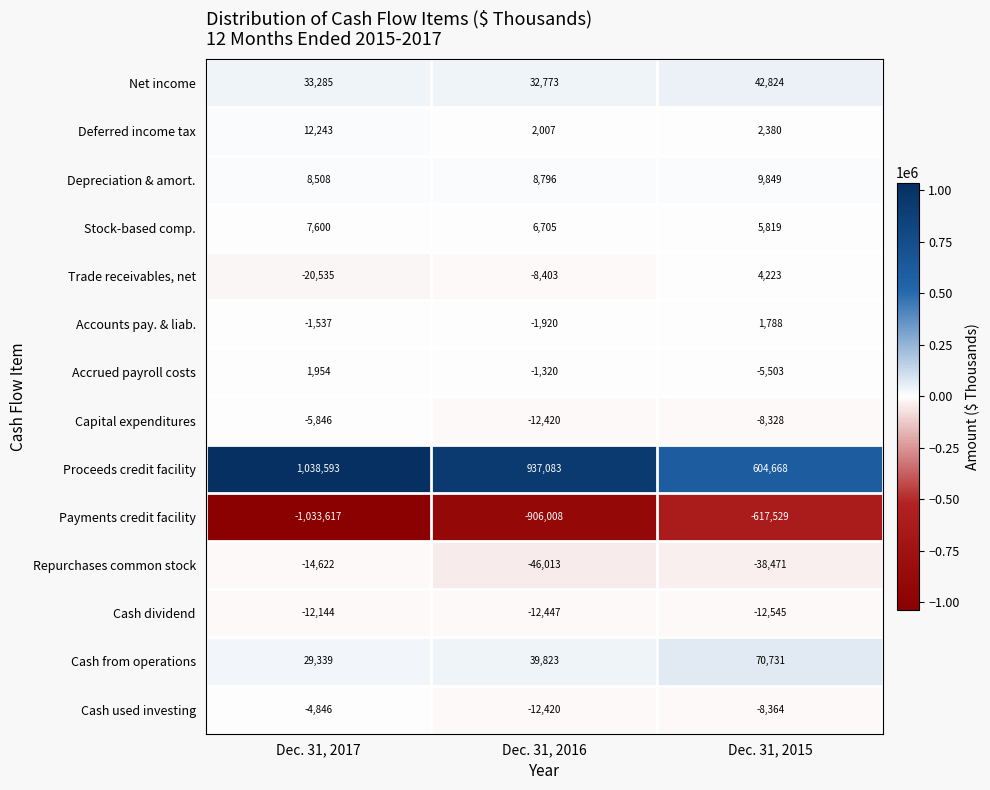

At which label does Accounts pay. & liab. reach its peak?

Dec. 31, 2015